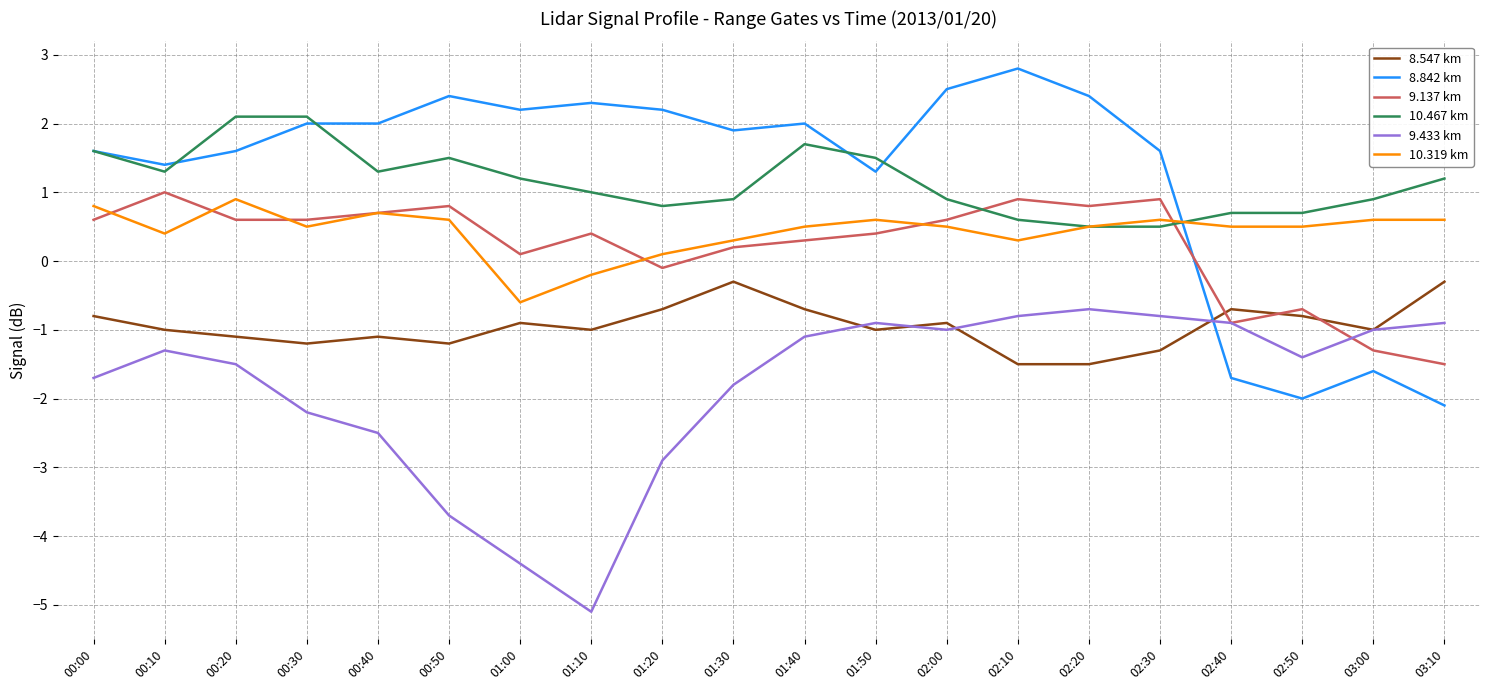

Which series has the largest range (max minus min)?

8.842 km